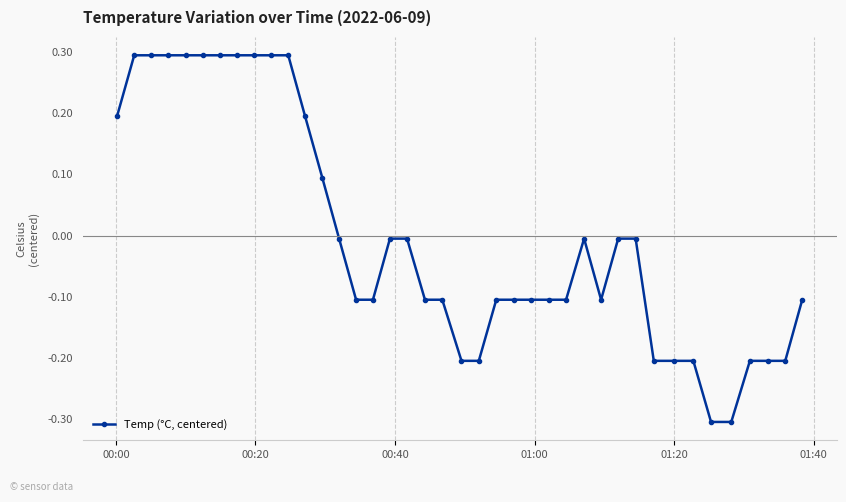

What is the maximum value shown in the chart?

0.3